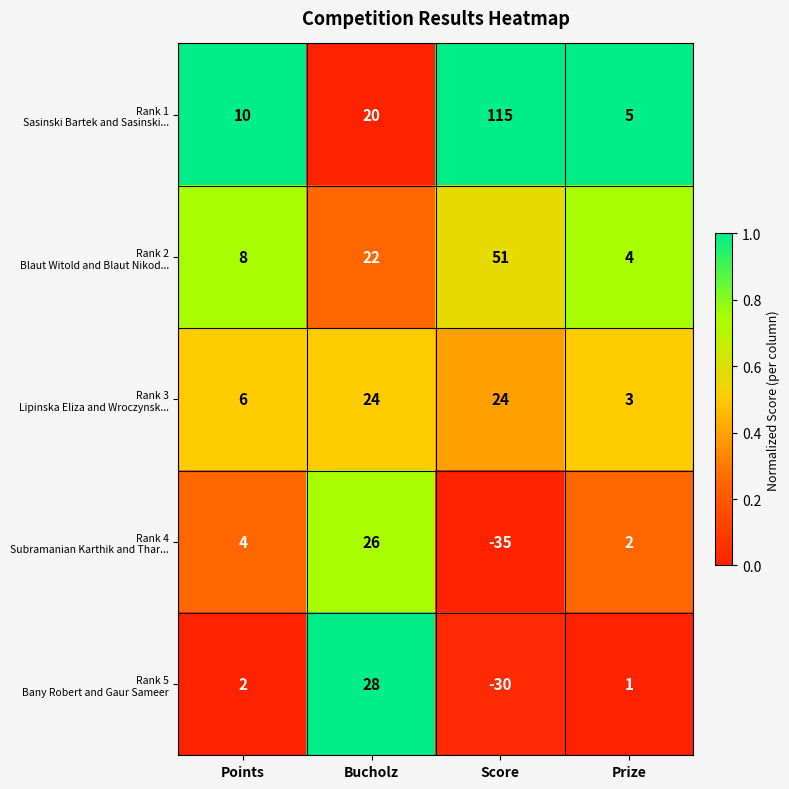

Which label corresponds to the largest value in the chart?

Score